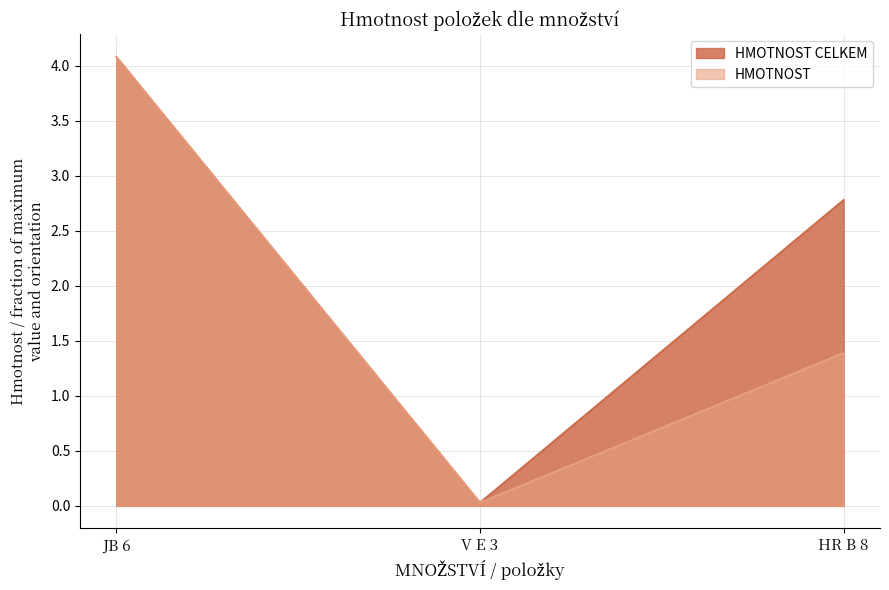

The value of HMOTNOST at V E 3 is 0.0. True or false?

True